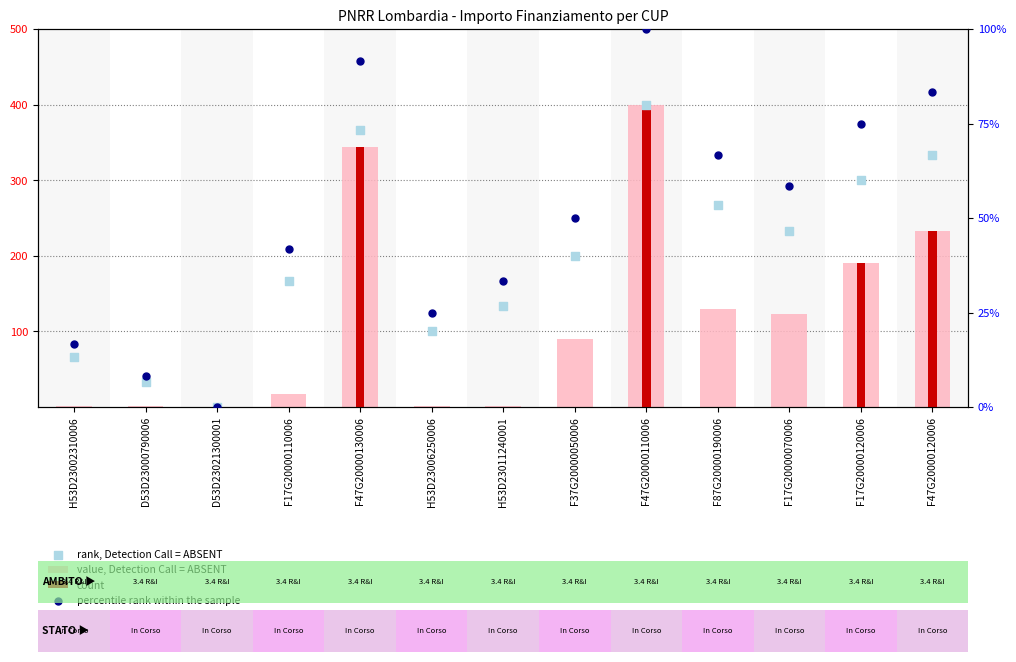

At how many categories does at least one series exceed 158?

8